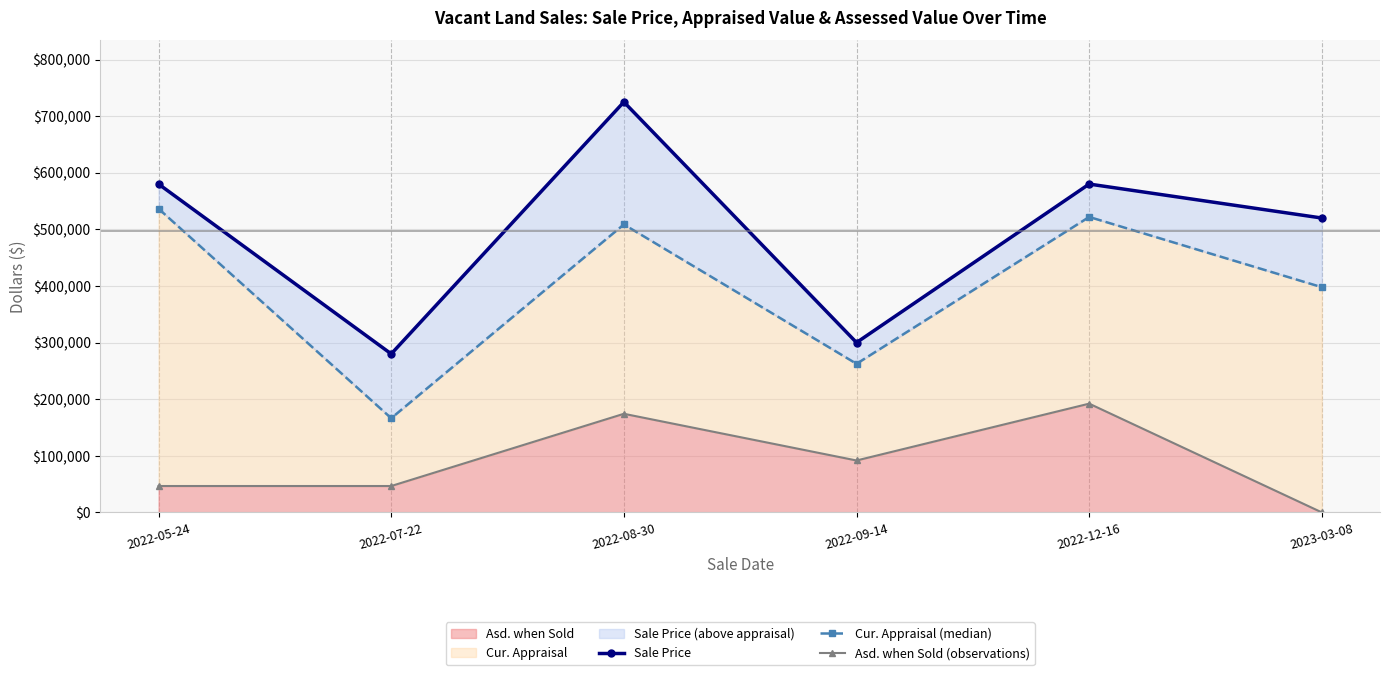

Is the value of Sale Price at 2023-03-08 greater than the value of Cur. Appraisal (median) at 2022-07-22?

Yes